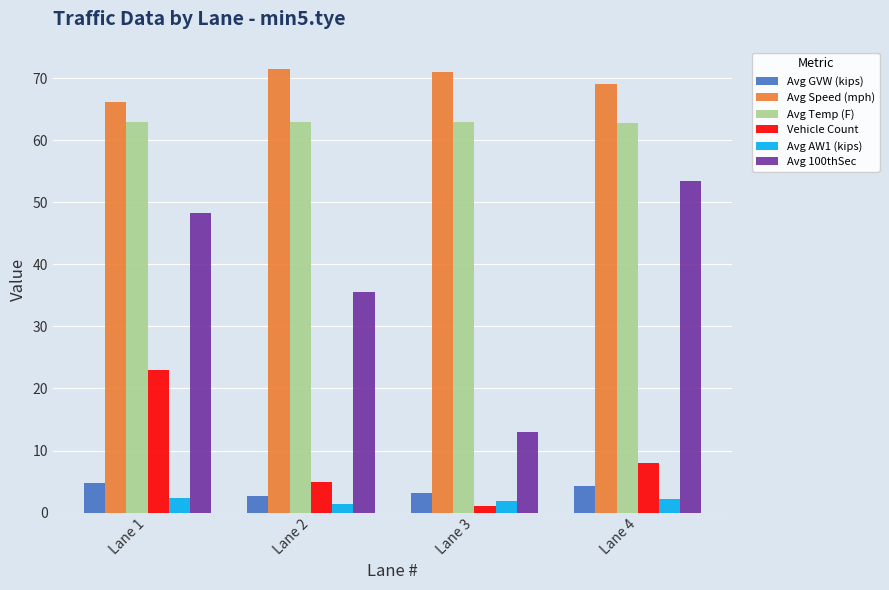

What is the value of the Avg Temp (F) bar at the 2nd from the left?

62.9